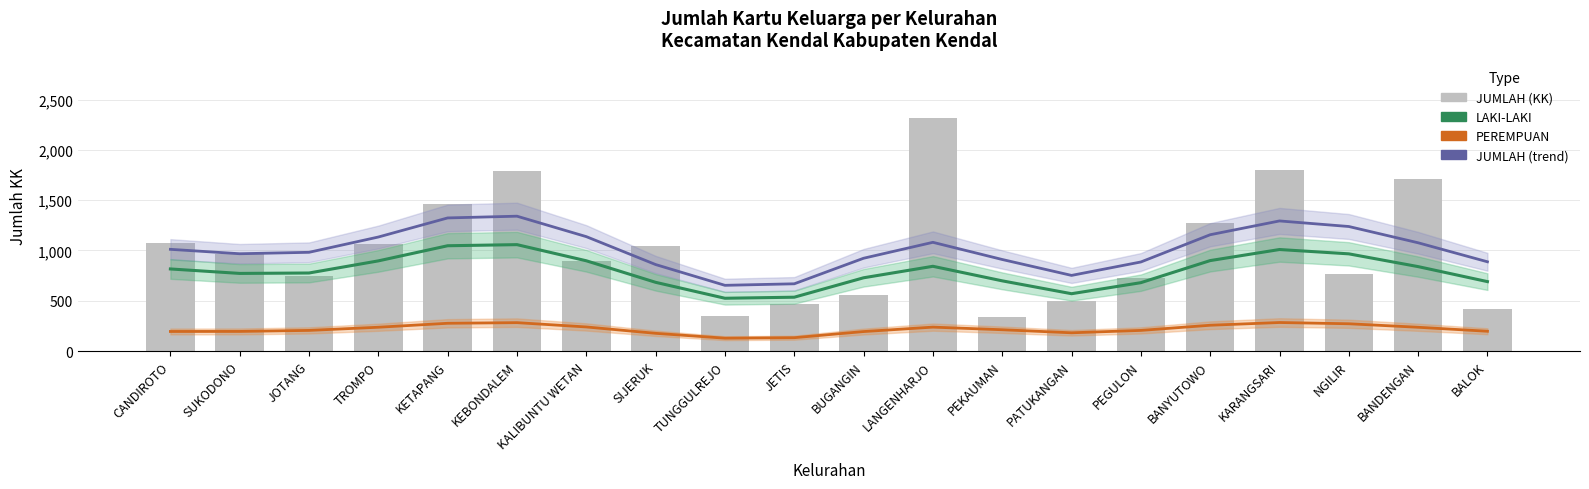

How many distinct data groups are displayed?

4